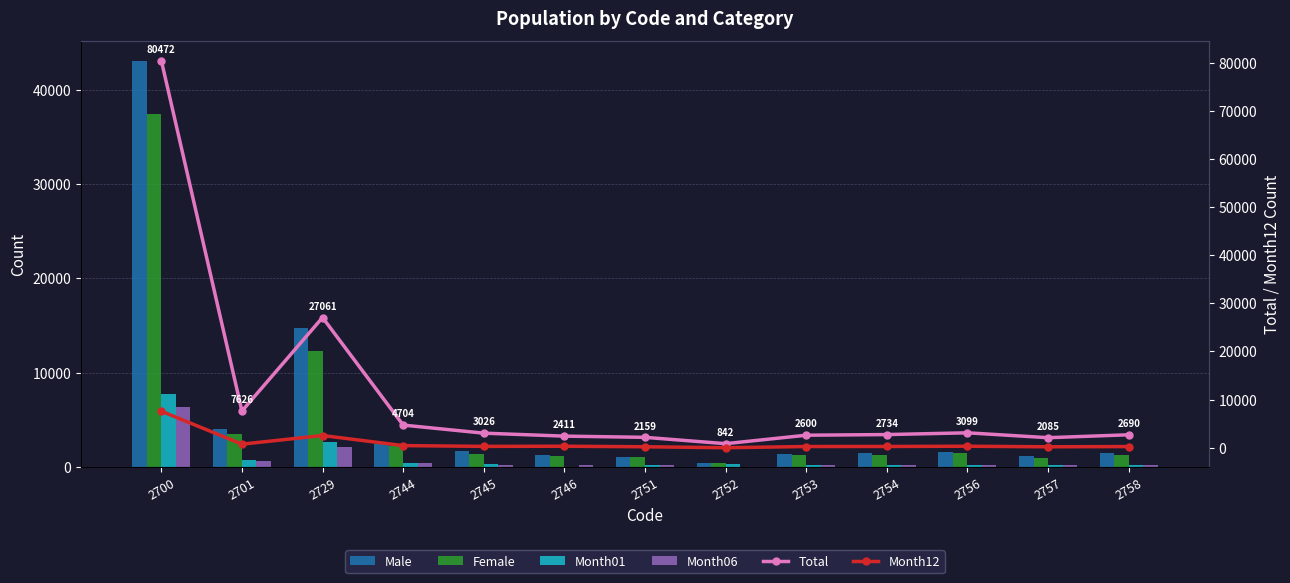

What is the value of the Month12 bar at the 2nd from the left?

741